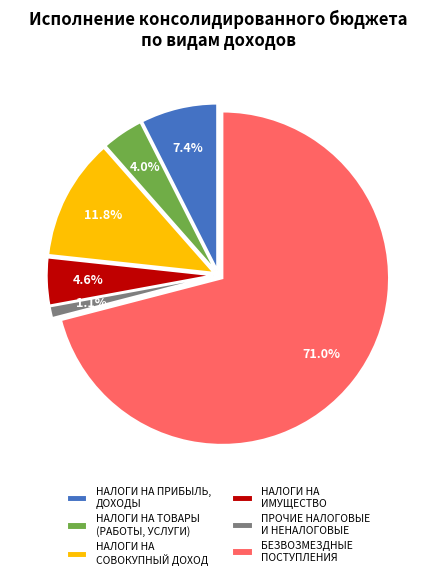

Is it true that НАЛОГИ НА ИМУЩЕСТВО is 1% of the pie?

False